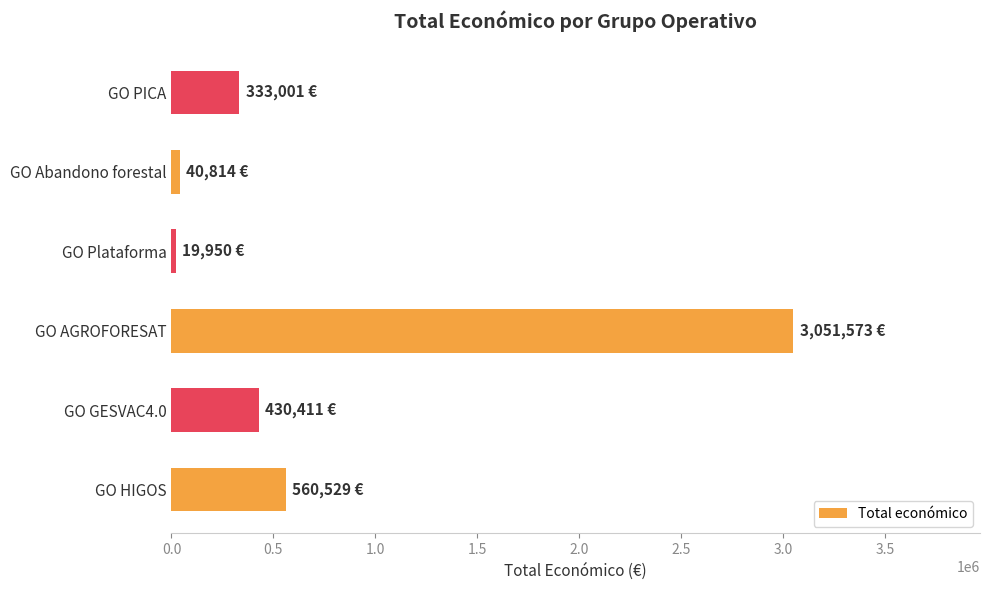

The chart shows a value of 374453 at GO HIGOS. True or false?

False